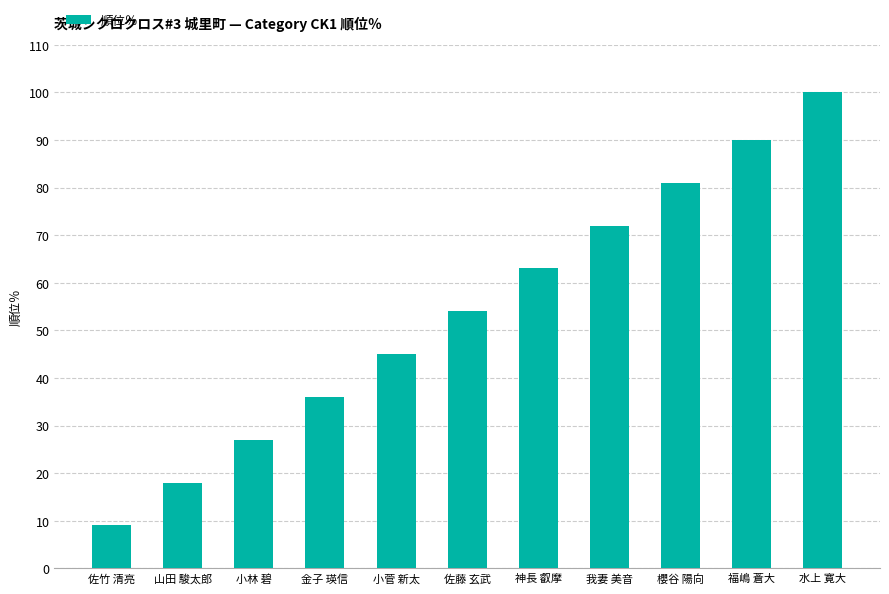

What is the average value?

54